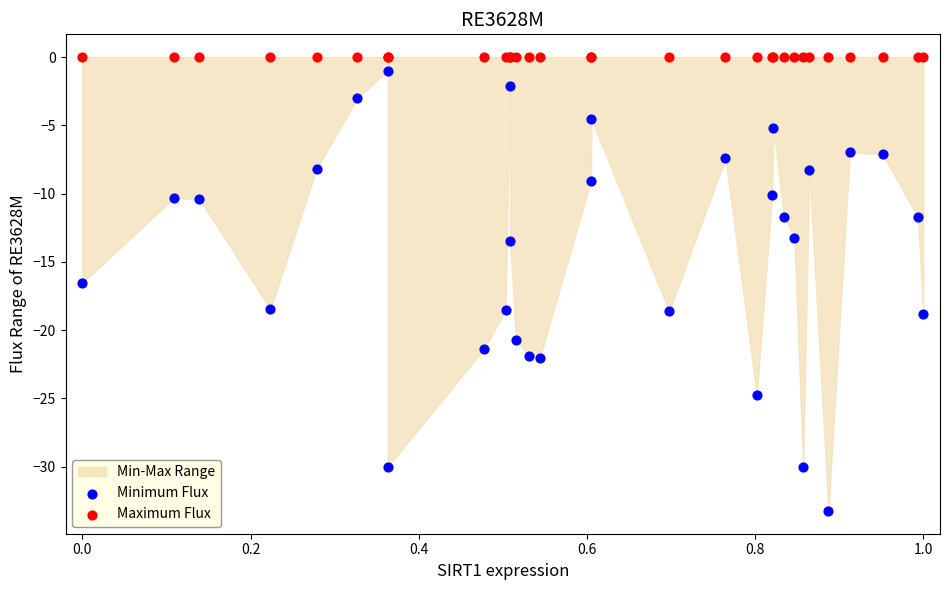

In the Minimum Flux series, what Y value is closest to -17?

-16.5